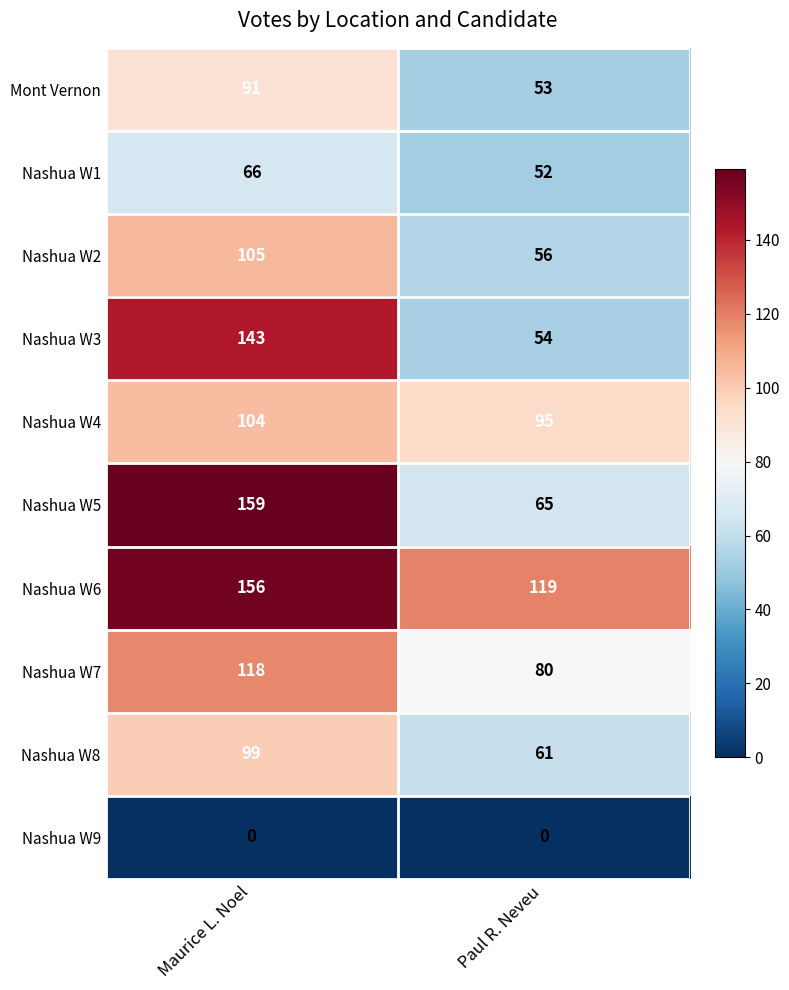

What is the difference between the Nashua W5 values at Paul R. Neveu and Maurice L. Noel?

94